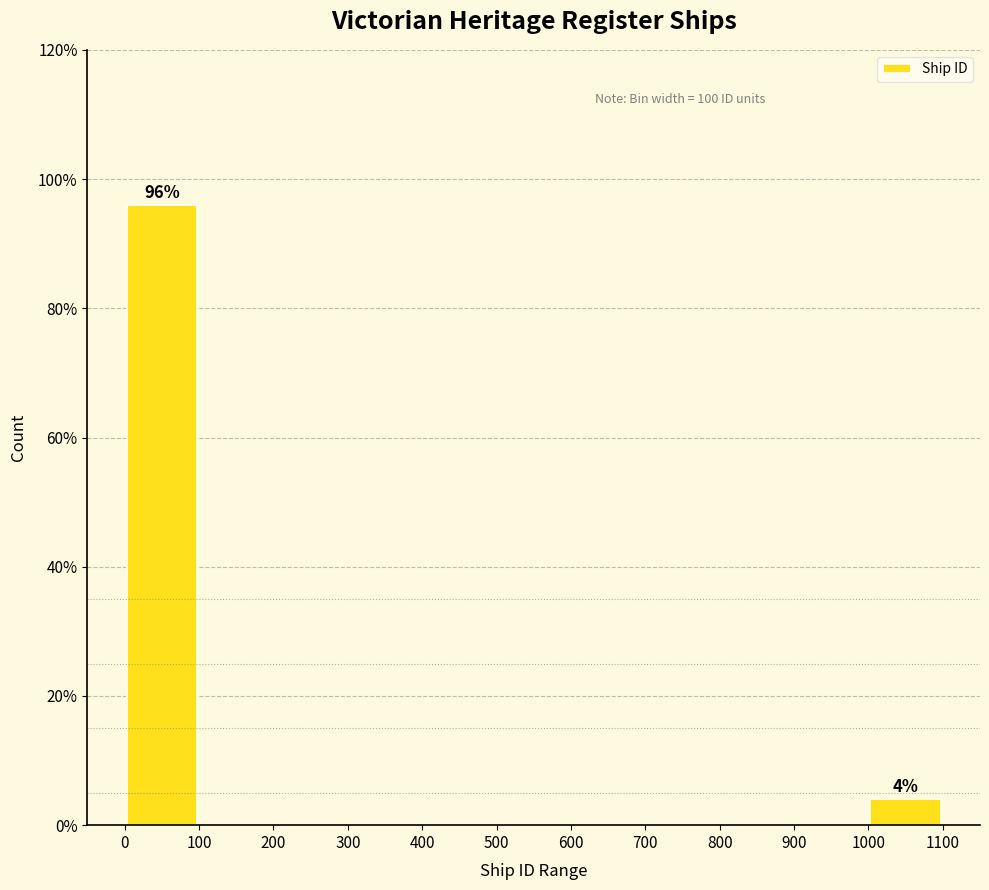

Over which range of the x-axis is the bar tallest?

0 to 100